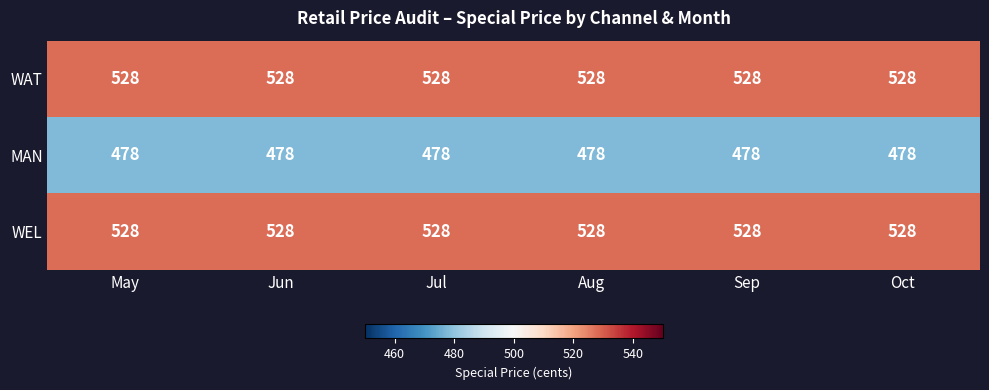

What is the greatest value displayed?

528